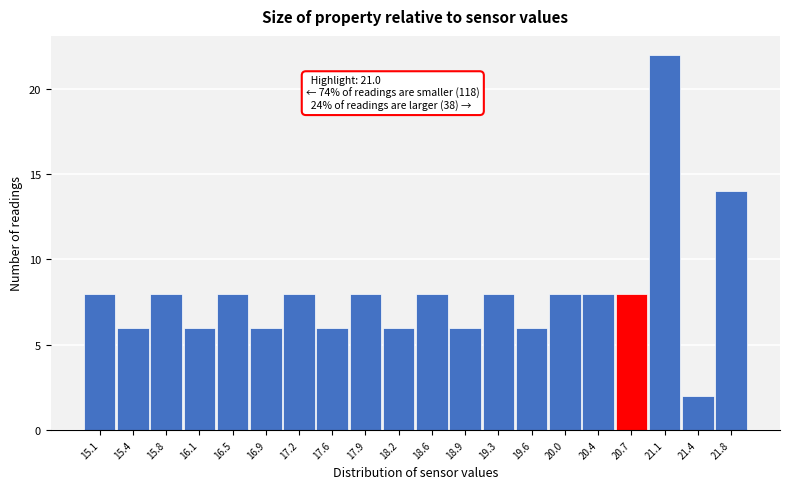

Reading right to left, extract all data points from this chart.

14	2	22	8	8	8	6	8	6	8	6	8	6	8	6	8	6	8	6	8